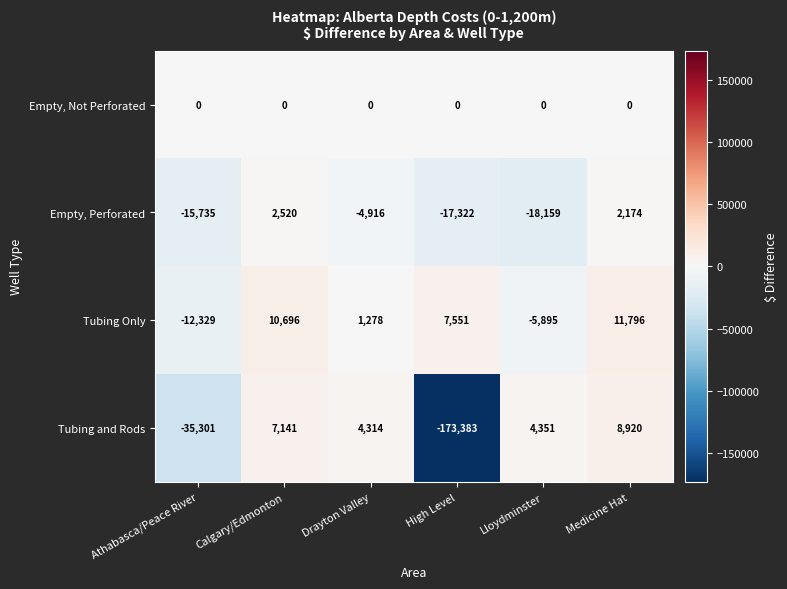

Reading left to right, extract all data points from this chart.

Empty, Not Perforated: 0	0	0	0	0	0
Empty, Perforated: -15735	2520	-4916	-17322	-18159	2174
Tubing Only: -12329	10696	1278	7551	-5895	11796
Tubing and Rods: -35301	7141	4314	-173383	4351	8920